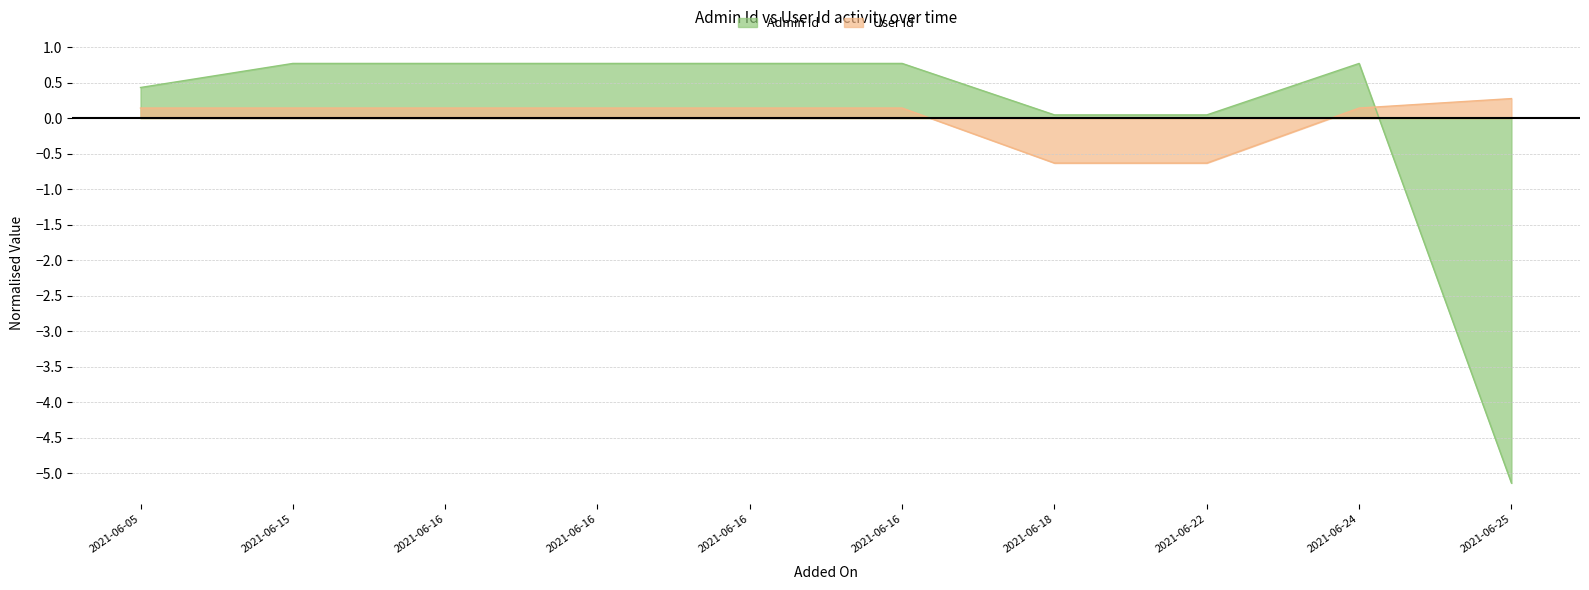

What are all the series names shown in the legend?

Admin Id, User Id